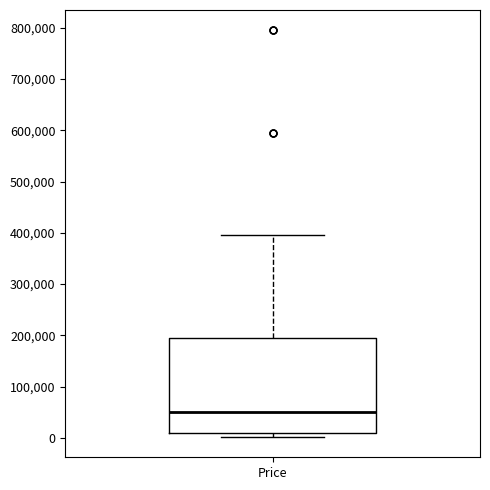

Transcribe this box plot: give where the median line is, the range the box spans, and where the two whiskers end, as read against the y-axis. The values are not printed on the chart, so give them approximately, as read against the axis.

median 50000, box 10000 to 190000, whiskers 0 to 390000